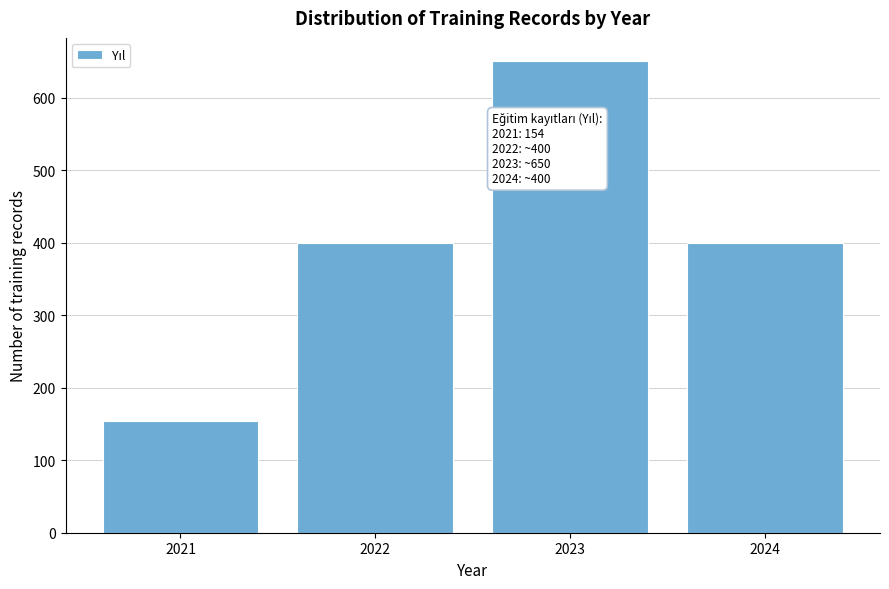

Reading right to left, what are all the values shown in this chart?

2024=400	2023=650	2022=400	2021=154